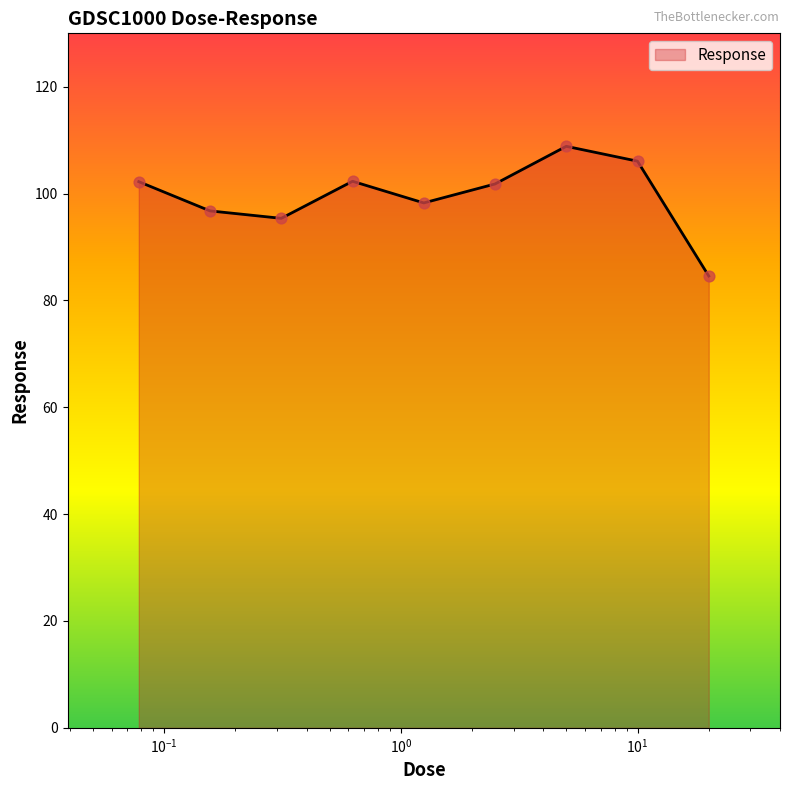

What is the smallest value displayed?

84.6